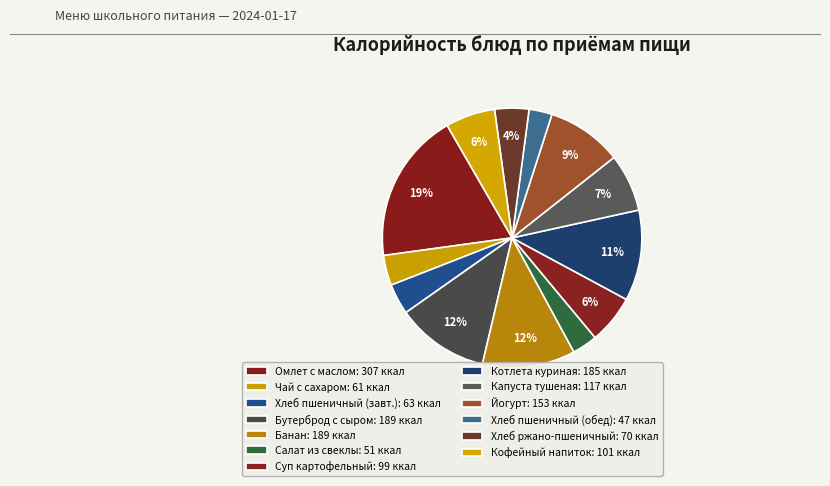

How many segments does this pie chart have?

13